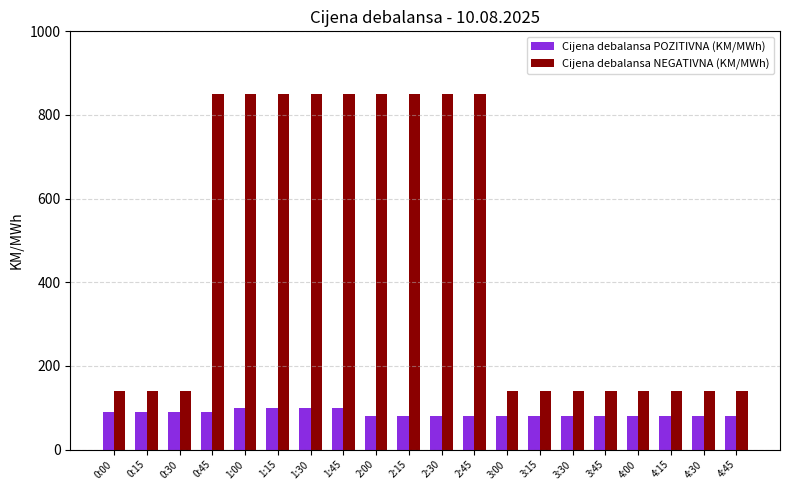

What is the sum of all Cijena debalansa NEGATIVNA (KM/MWh) values?

9190